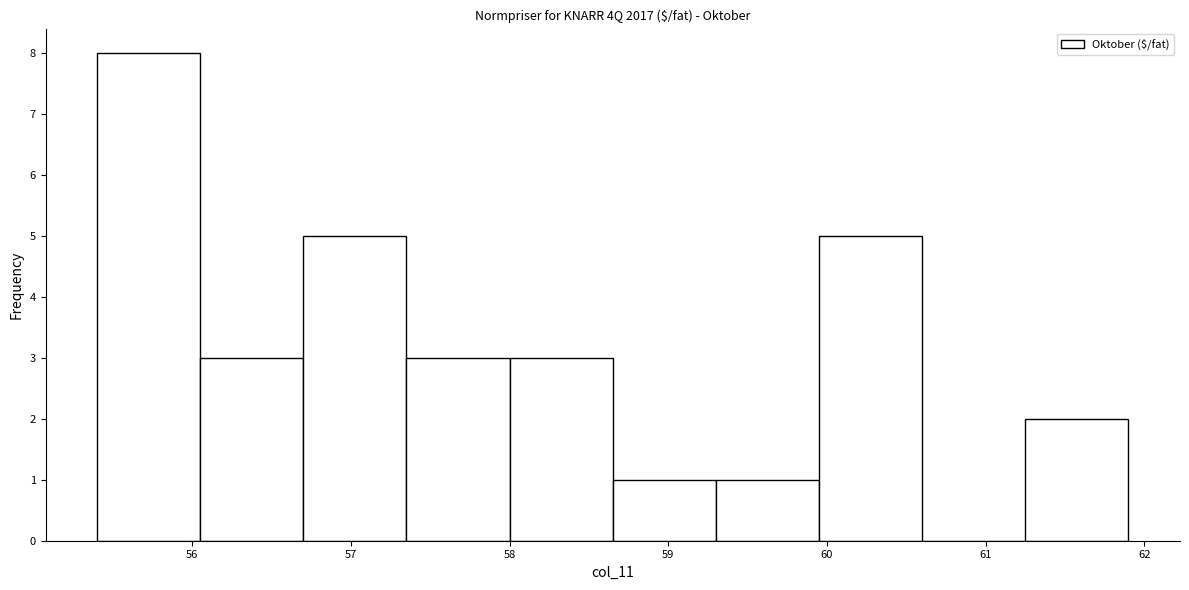

Reading left to right, list every bar in this chart as the range it spans on the x-axis followed by its height. Neither the bar edges nor the heights are printed on the chart, so give them approximately, as read against the axes.

55.40 to 56.05: 8
56.05 to 56.70: 3
56.70 to 57.35: 5
57.35 to 58.00: 3
58.00 to 58.65: 3
58.65 to 59.30: 1
59.30 to 59.95: 1
59.95 to 60.60: 5
60.60 to 61.25: 0
61.25 to 61.90: 2